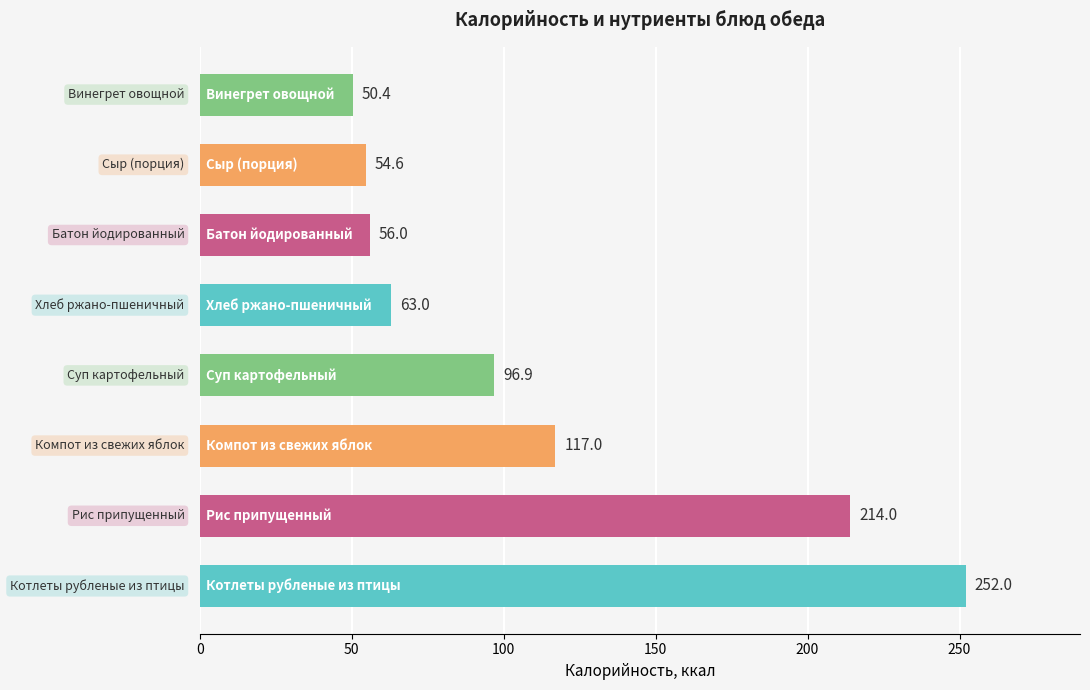

What is the maximum value shown in the chart?

252.0